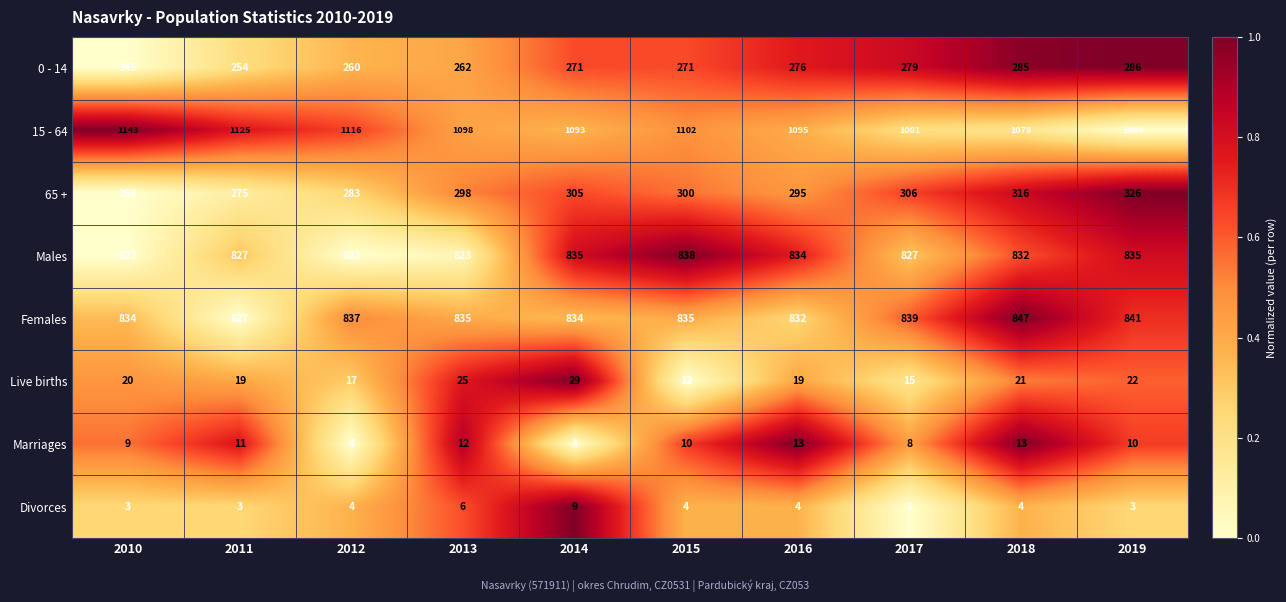

The value of 0 - 14 at 2016 is 359. True or false?

False